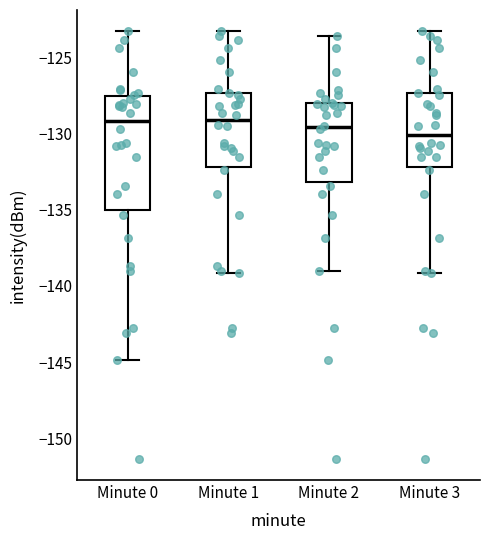

Reading left to right, read every box against the y-axis: the position of its median line, the range the box covers, and the ends of its whiskers. The values are not printed on the chart, so give them approximately, as read against the axis.

Minute 0: median -129.0, box -135.0 to -127.5, whiskers -145.0 to -123.5
Minute 1: median -129.0, box -132.0 to -127.5, whiskers -139.0 to -123.5
Minute 2: median -129.5, box -133.0 to -128.0, whiskers -139.0 to -123.5
Minute 3: median -130.0, box -132.0 to -127.5, whiskers -139.0 to -123.5